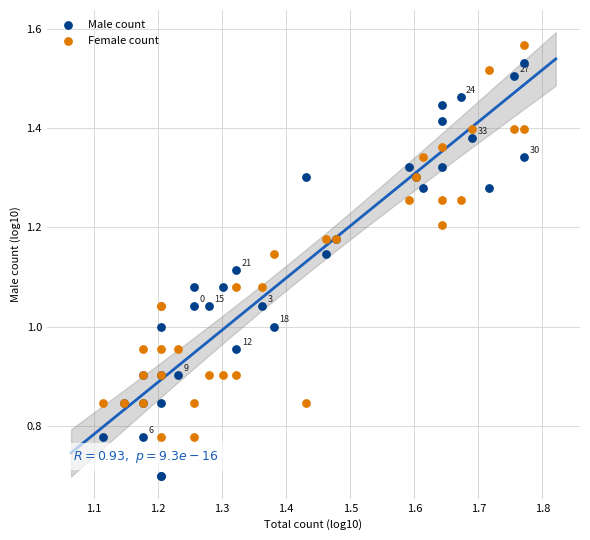

Which series reaches the minimum Y coordinate?

Male count